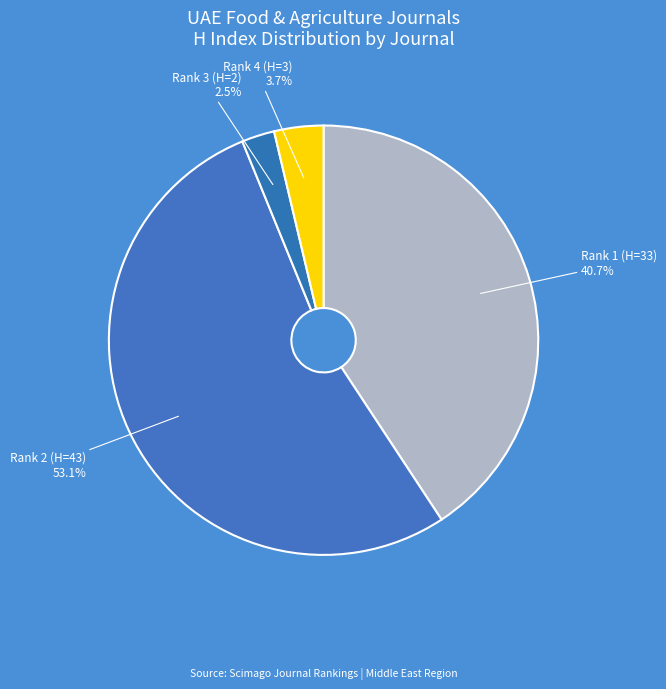

Which category accounts for the majority?

Rank 2 (H=43)